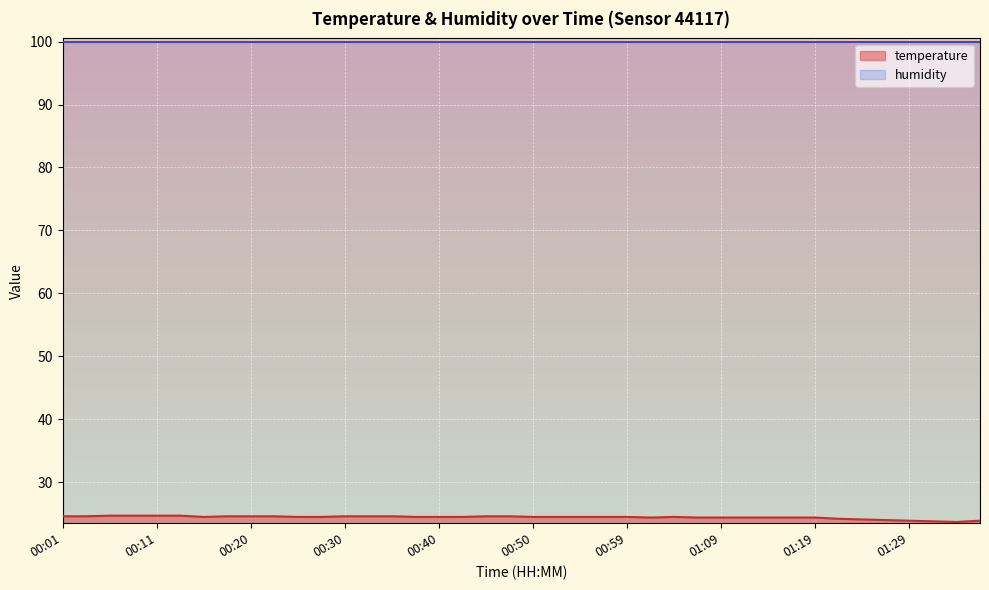

What is the value of the 23rd point from the left?

24.5